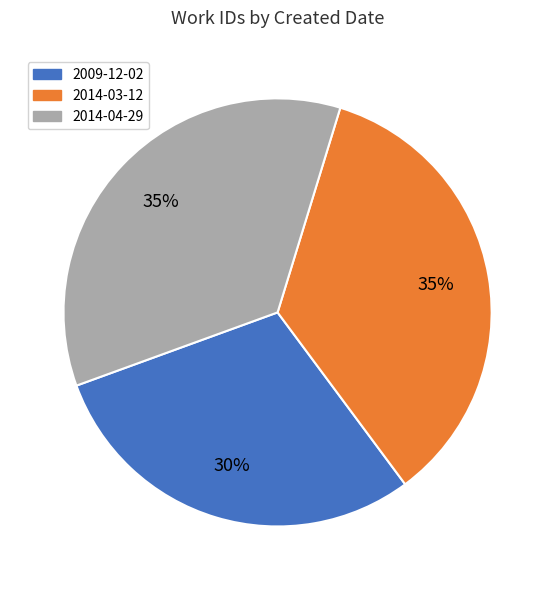

How many segments does this pie chart have?

3